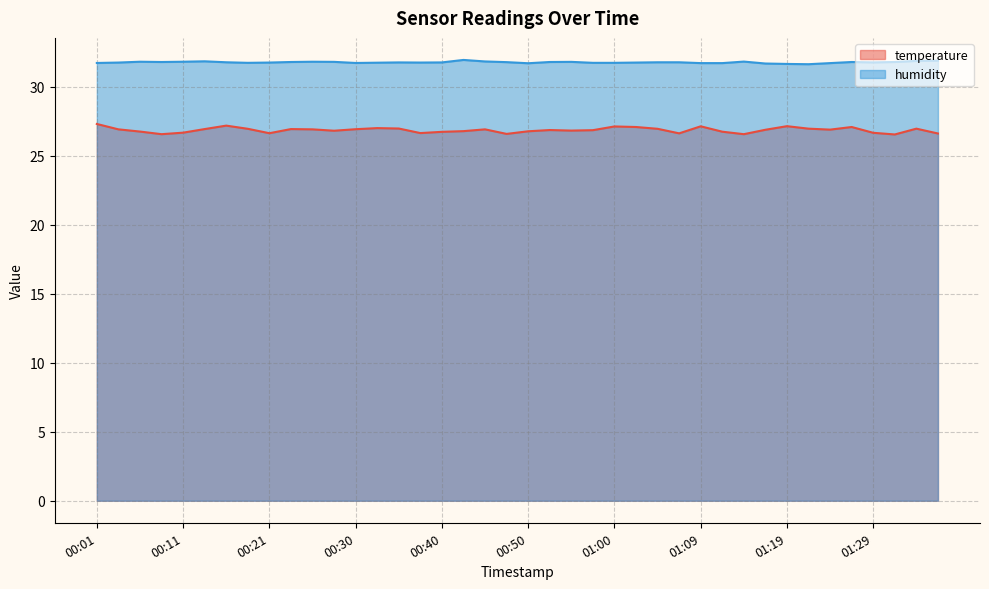

What is the value of the humidity point at the 23rd from the left?

31.8